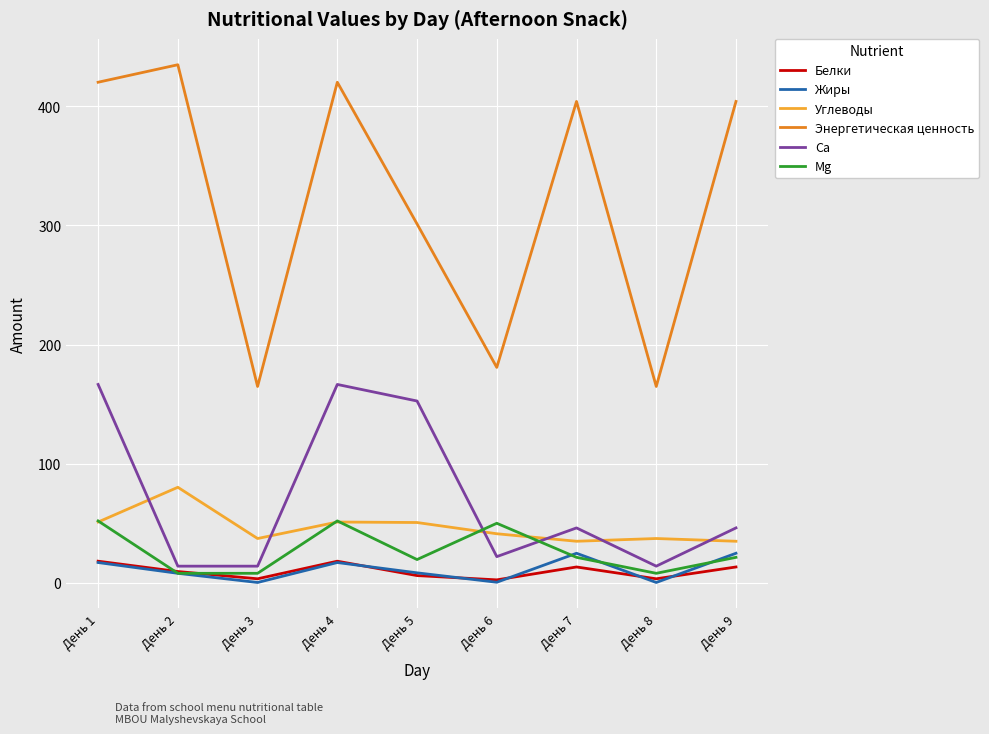

What is the minimum value for Углеводы?

34.9